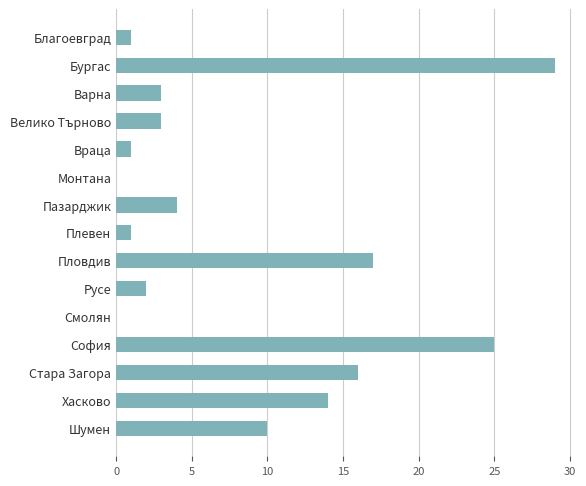

Which label corresponds to the largest value in the chart?

Бургас